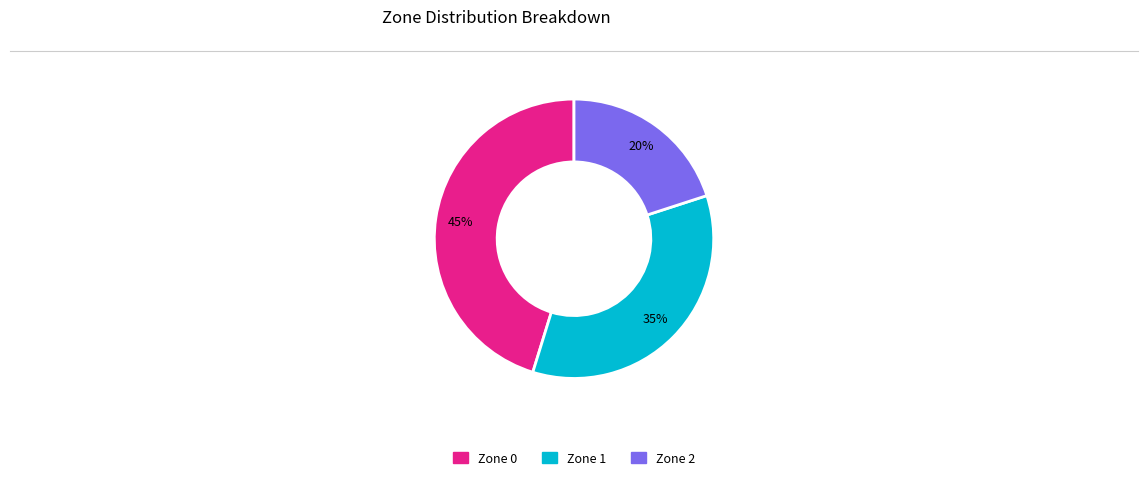

What is the smallest slice in the pie chart?

Zone 2